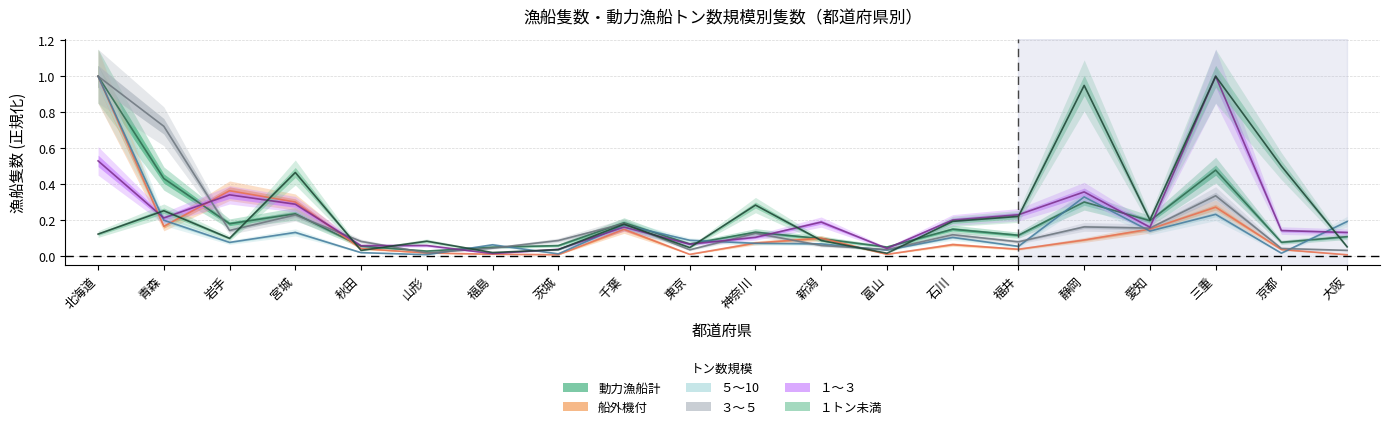

Rank the categories by １トン未満 value from highest to lowest.

三重, 静岡, 京都, 宮城, 神奈川, 青森, 福井, 愛知, 石川, 千葉, 北海道, 岩手, 新潟, 山形, 大阪, 東京, 茨城, 秋田, 福島, 富山